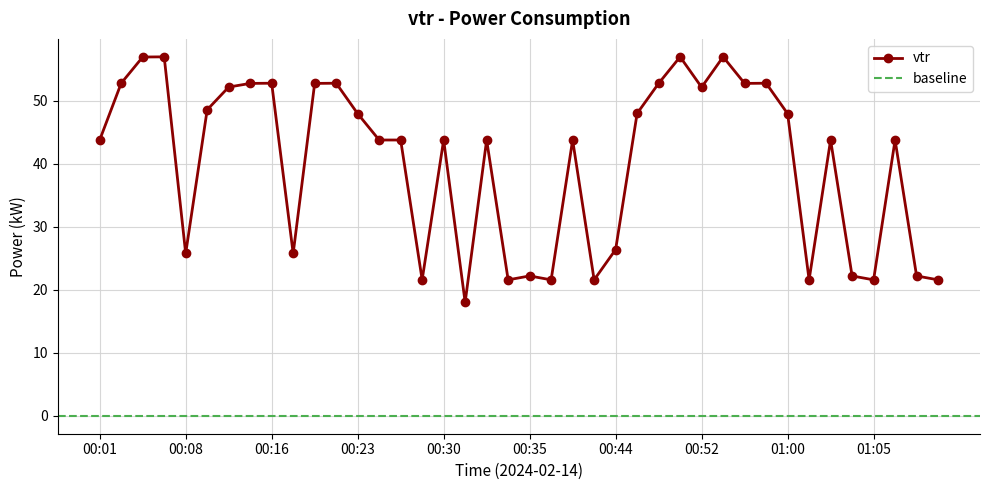

What is the difference between the values at 00:25 and 00:03?

9.0